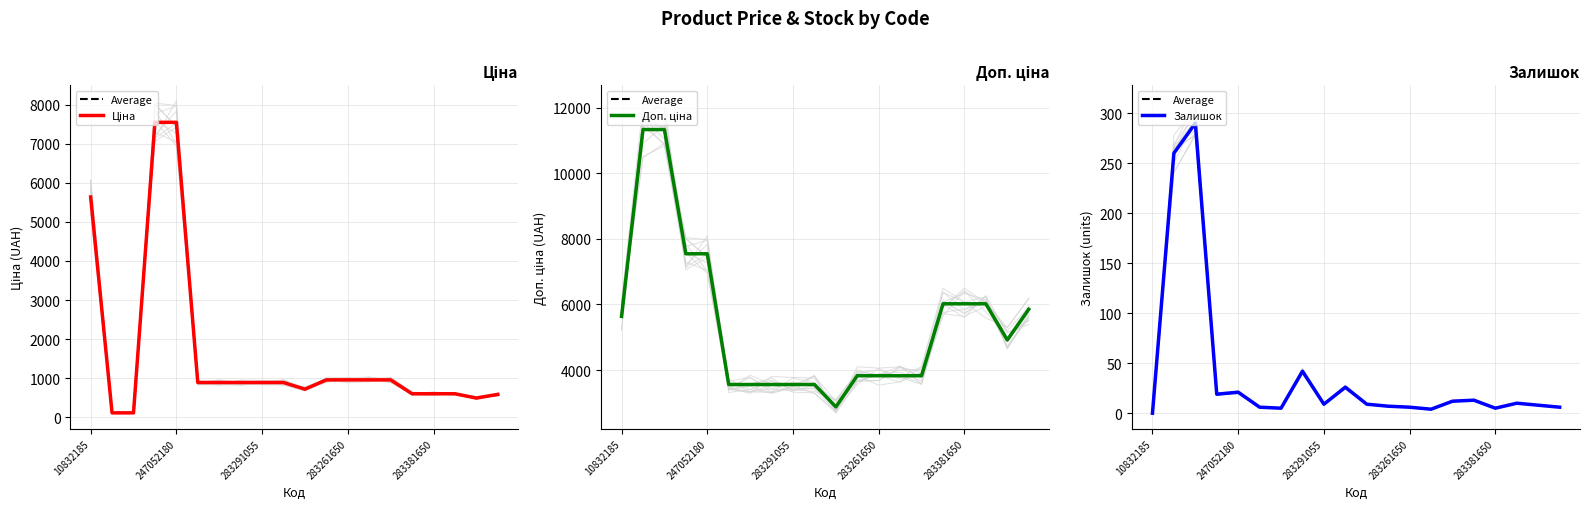

The Доп. ціна series shows 5852.9 at 19. True or false?

True